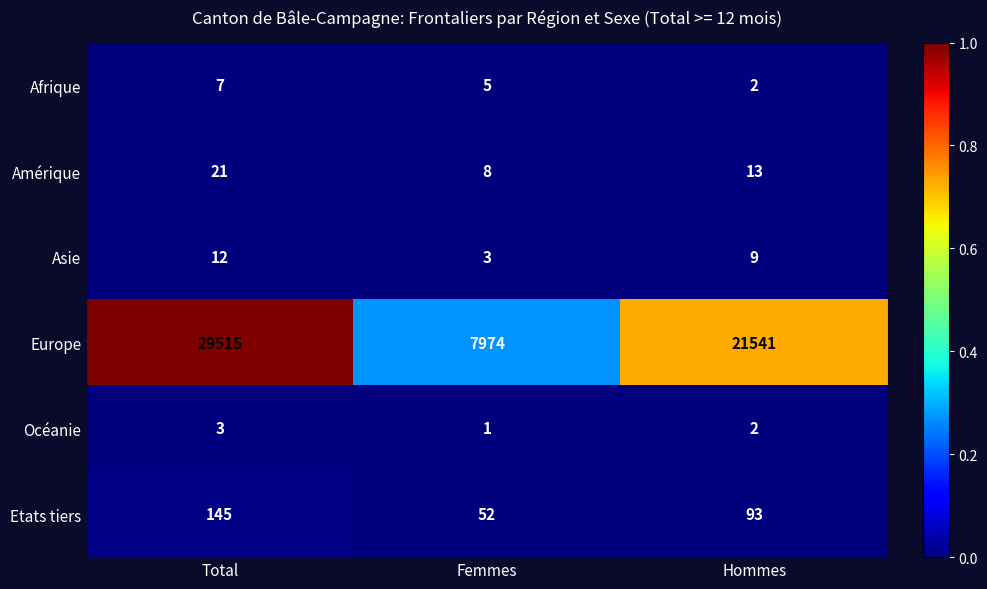

Which series changed the most between Total and Femmes?

Europe